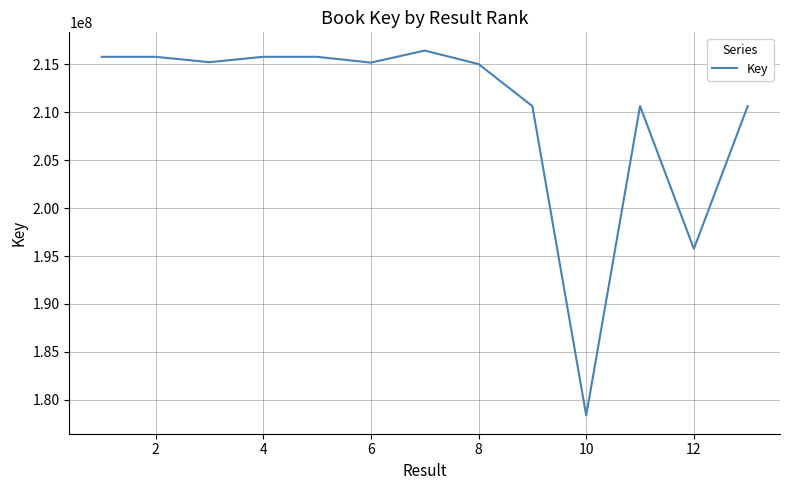

How many lines are shown in the chart?

1